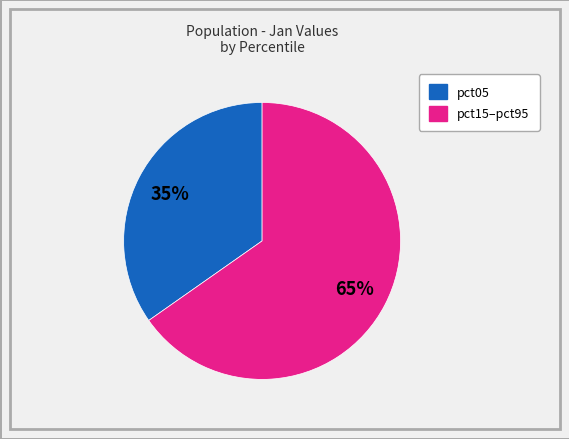

Does any single category account for the majority?

Yes